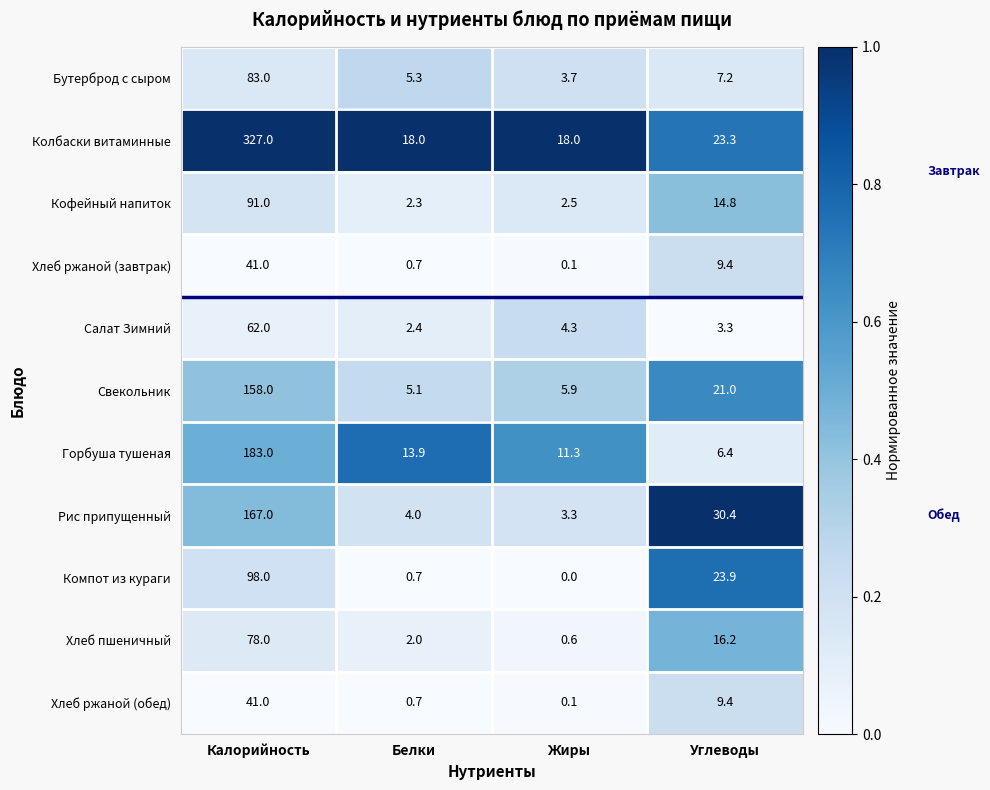

Count the number of categories in the chart.

4